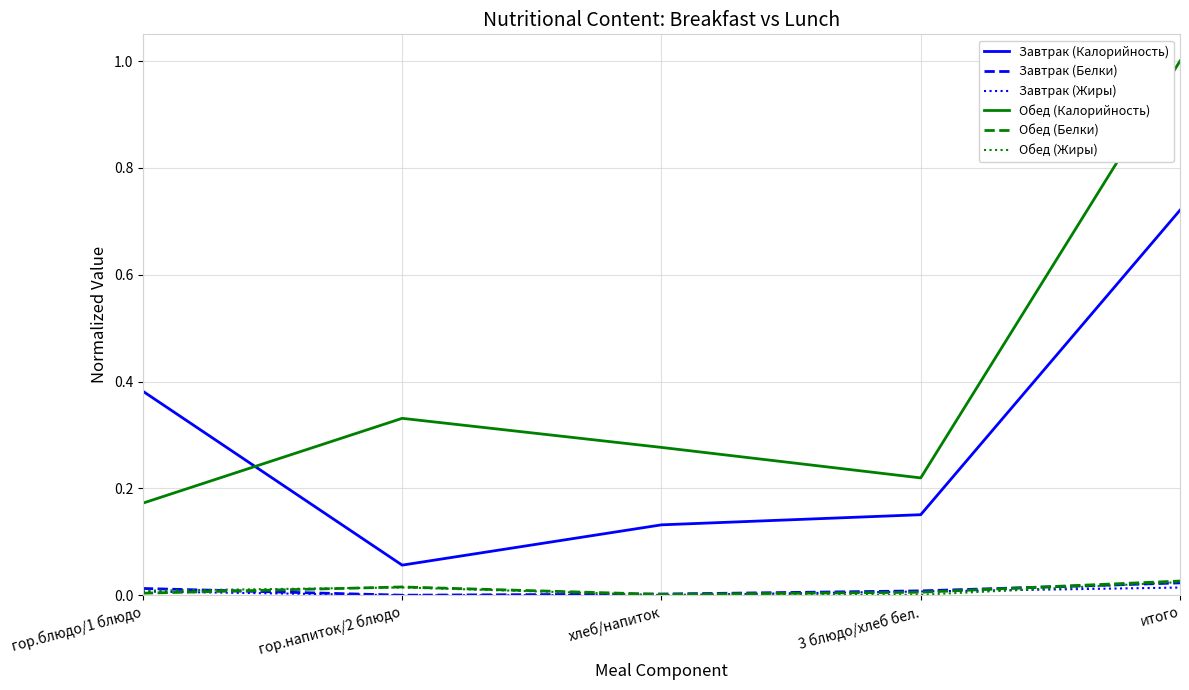

Which series has the largest total across all categories?

Обед (Калорийность)